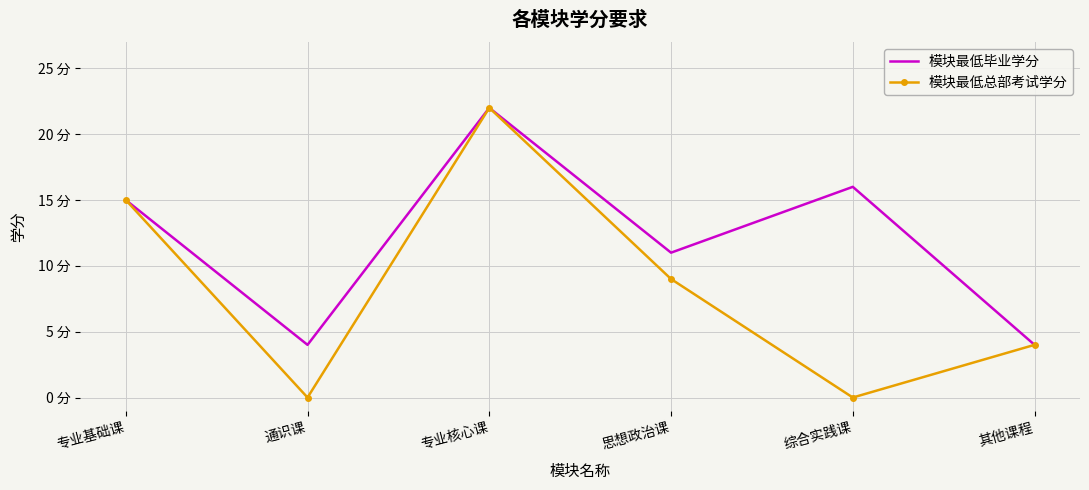

Is the value of 模块最低毕业学分 at 其他课程 greater than the value of 模块最低总部考试学分 at 综合实践课?

Yes